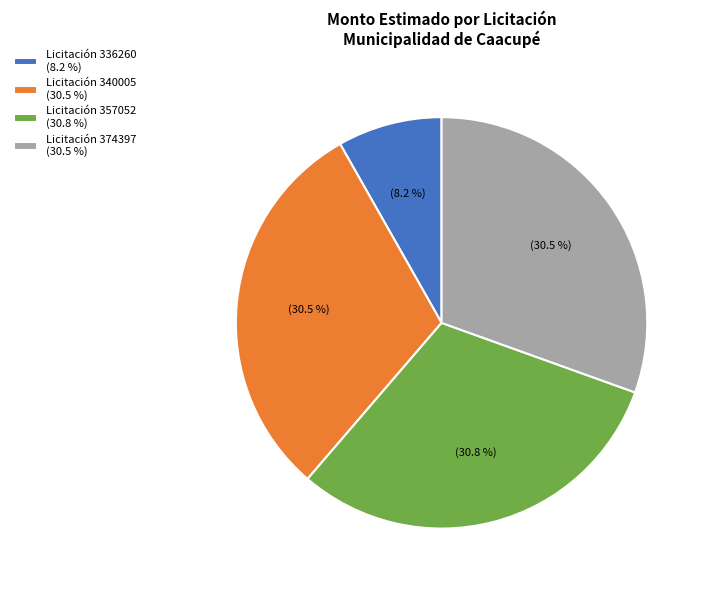

What percentage is NOT represented by Licitación 336260 (8.2 %)?

91.8%